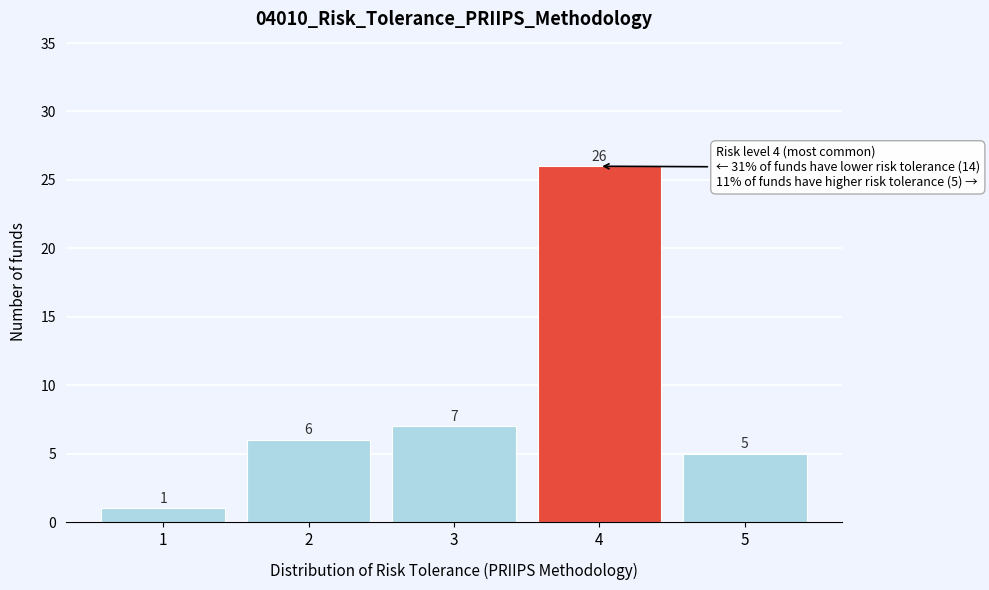

Reading right to left, what are all the values shown in this chart?

5=5	4=26	3=7	2=6	1=1